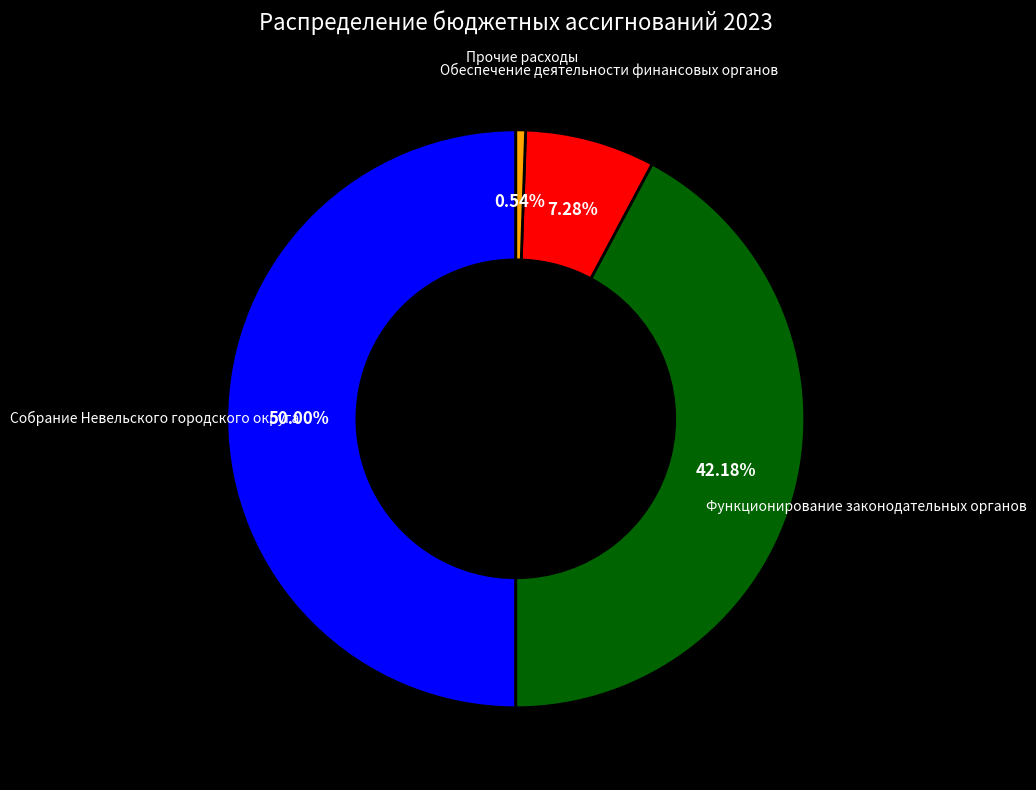

Which has a higher value, Прочие расходы or Функционирование законодательных органов?

Функционирование законодательных органов